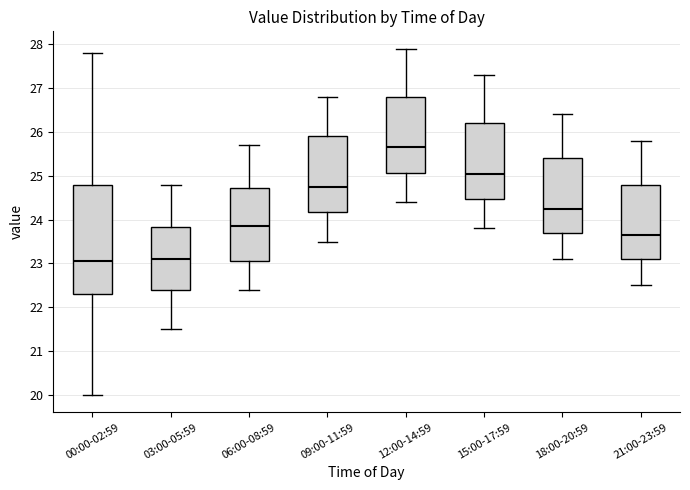

Reading left to right, read every box against the y-axis: the position of its median line, the range the box covers, and the ends of its whiskers. The values are not printed on the chart, so give them approximately, as read against the axis.

00:00-02:59: median 23.1, box 22.3 to 24.8, whiskers 20.0 to 27.8
03:00-05:59: median 23.1, box 22.4 to 23.8, whiskers 21.5 to 24.8
06:00-08:59: median 23.9, box 23.1 to 24.7, whiskers 22.4 to 25.7
09:00-11:59: median 24.8, box 24.2 to 25.9, whiskers 23.5 to 26.8
12:00-14:59: median 25.7, box 25.1 to 26.8, whiskers 24.4 to 27.9
15:00-17:59: median 25.1, box 24.5 to 26.2, whiskers 23.8 to 27.3
18:00-20:59: median 24.3, box 23.7 to 25.4, whiskers 23.1 to 26.4
21:00-23:59: median 23.7, box 23.1 to 24.8, whiskers 22.5 to 25.8